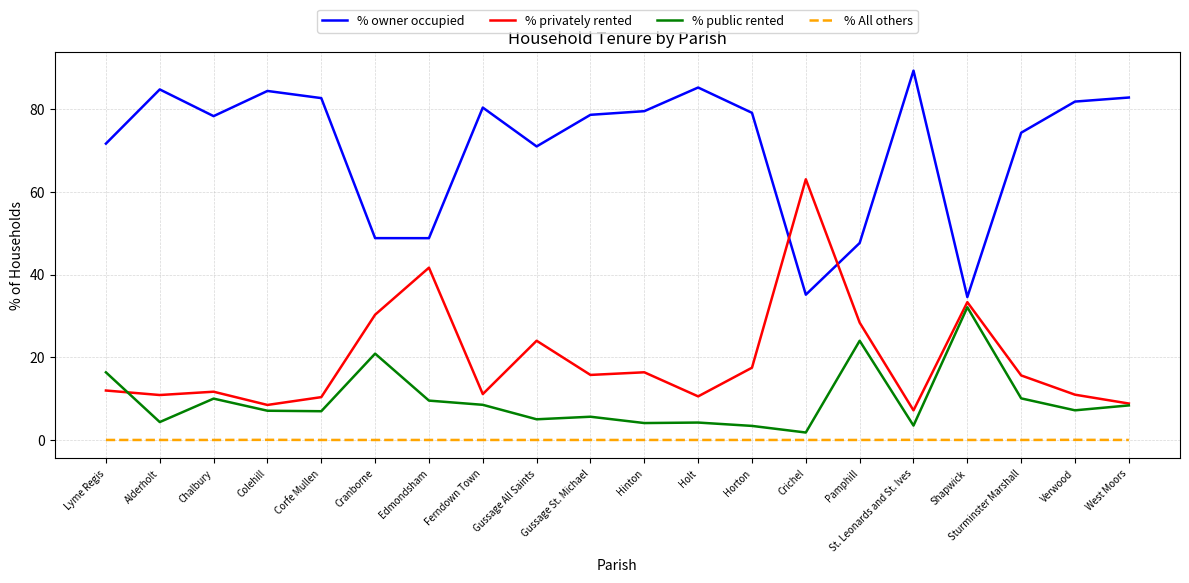

Is the value of % public rented at Cranborne greater than the value of % owner occupied at Alderholt?

No